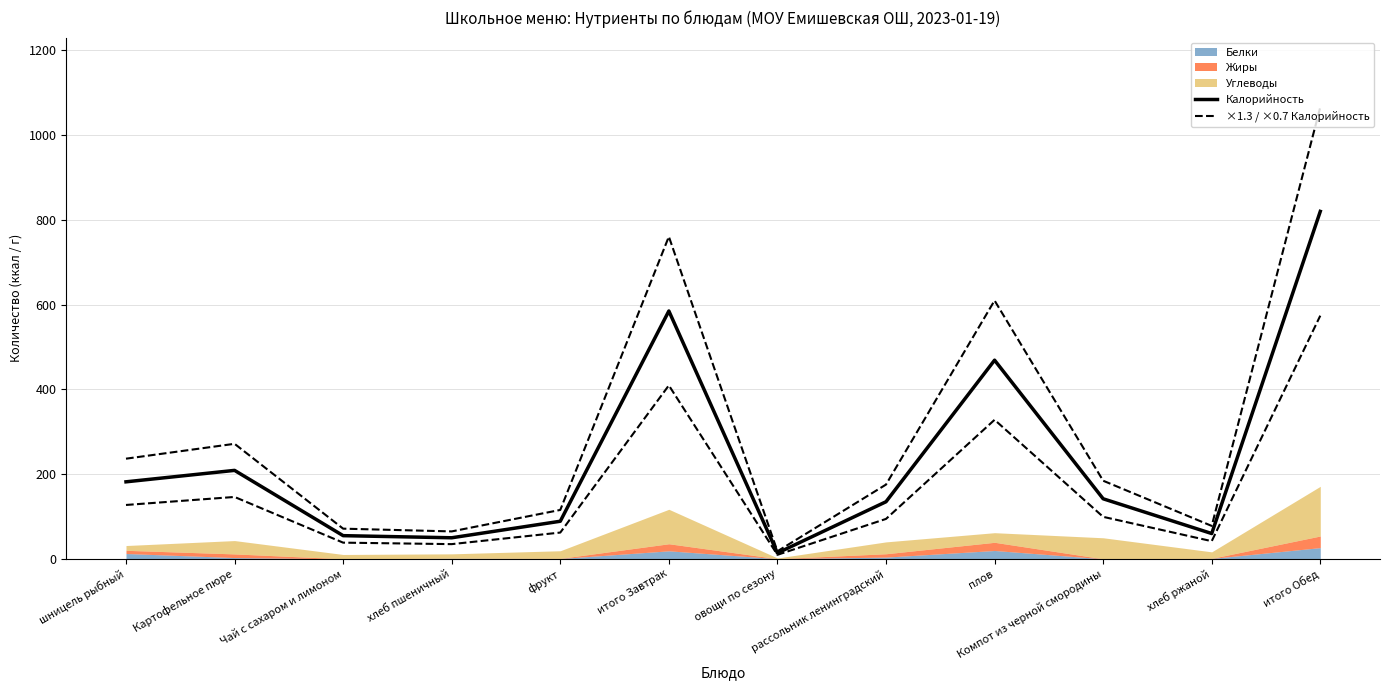

Where is the first local minimum for Калорийность?

хлеб пшеничный